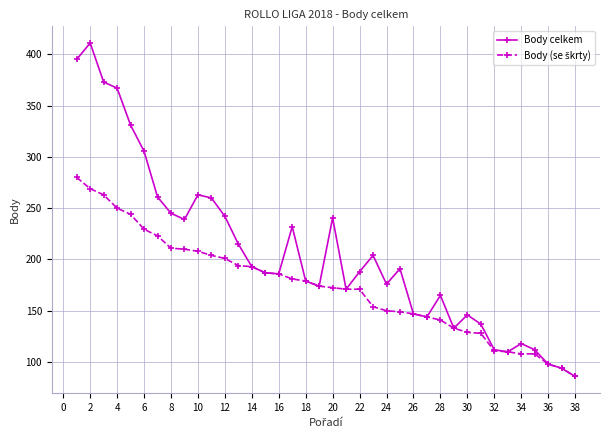

Which series has the widest spread of values?

Body celkem